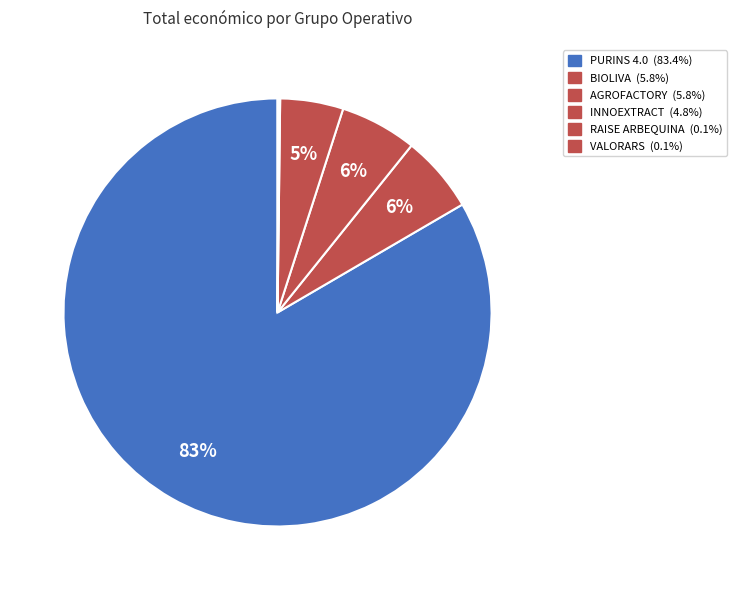

How many slices are in this pie chart?

6